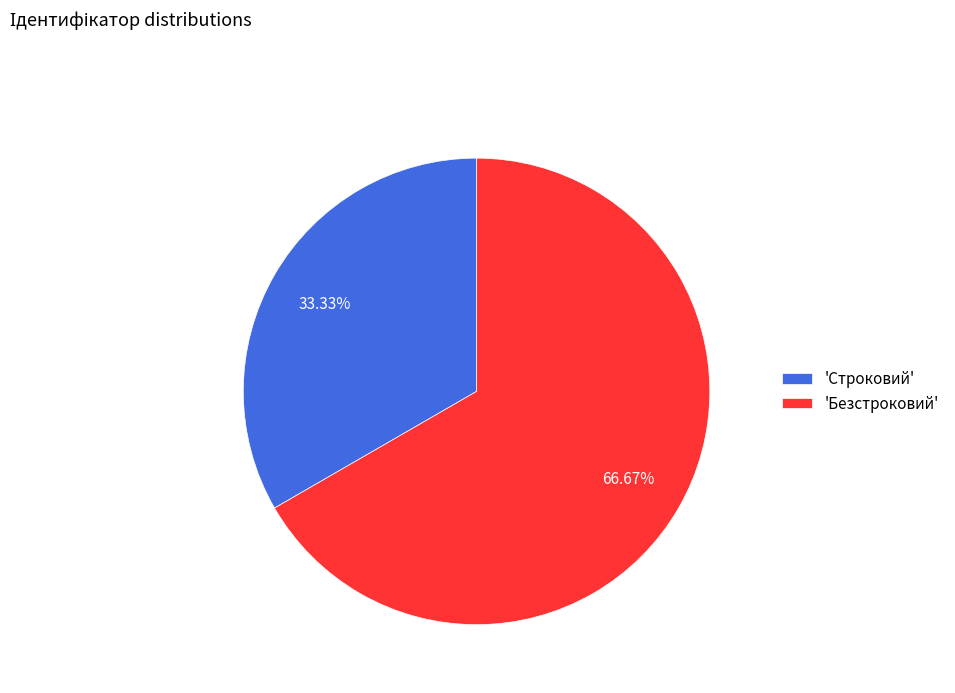

Combined, do 'Безстроковий' and 'Строковий' account for over 50%?

Yes